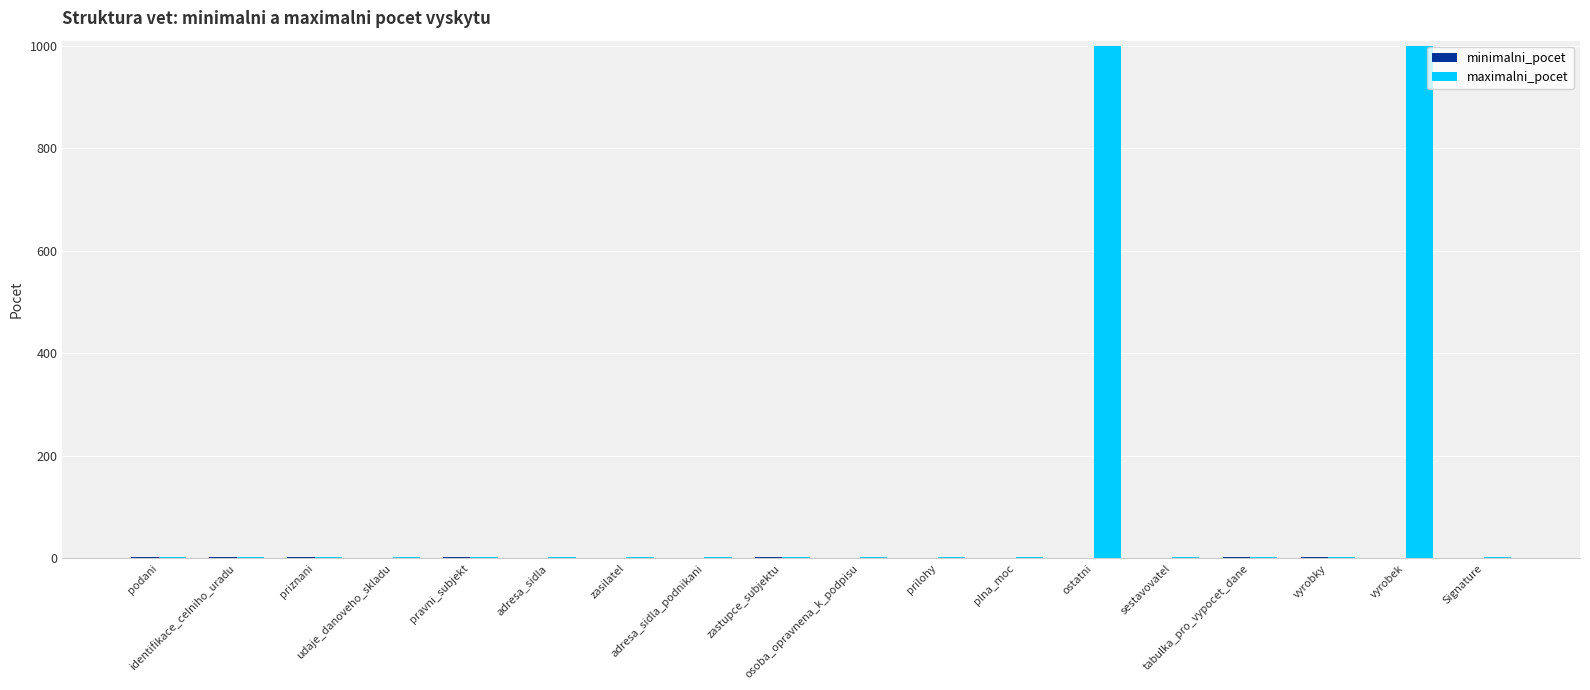

Which series has the largest total across all categories?

maximalni_pocet